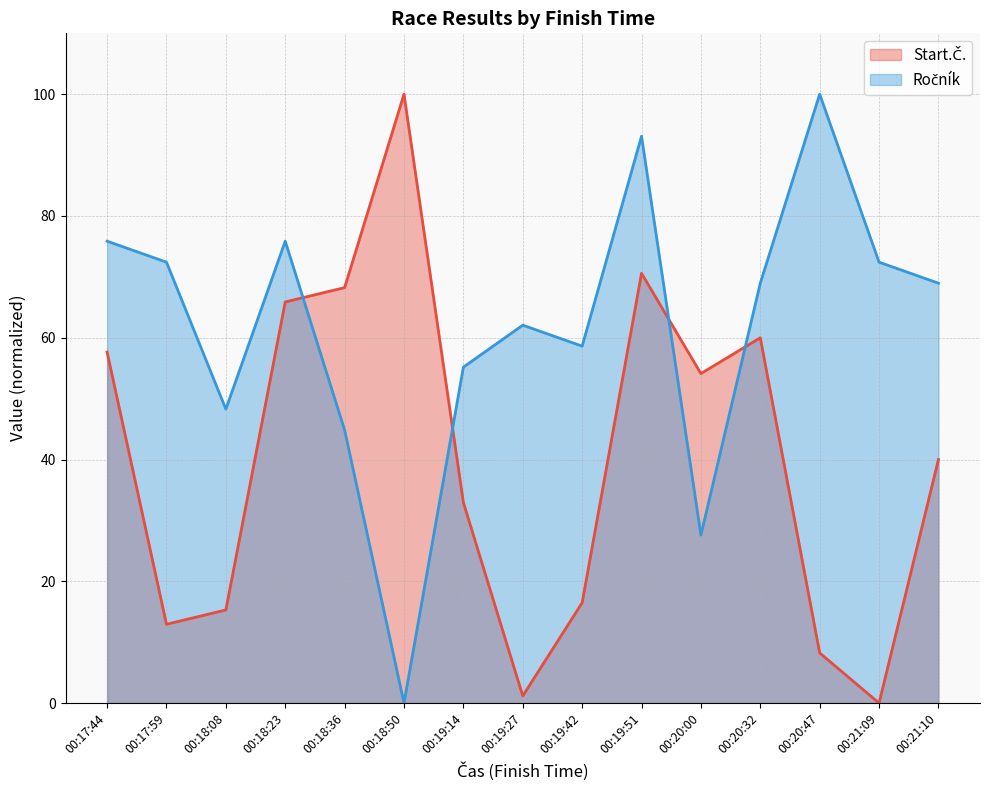

What is the value of the Ročník point at the 7th from the left?

55.2